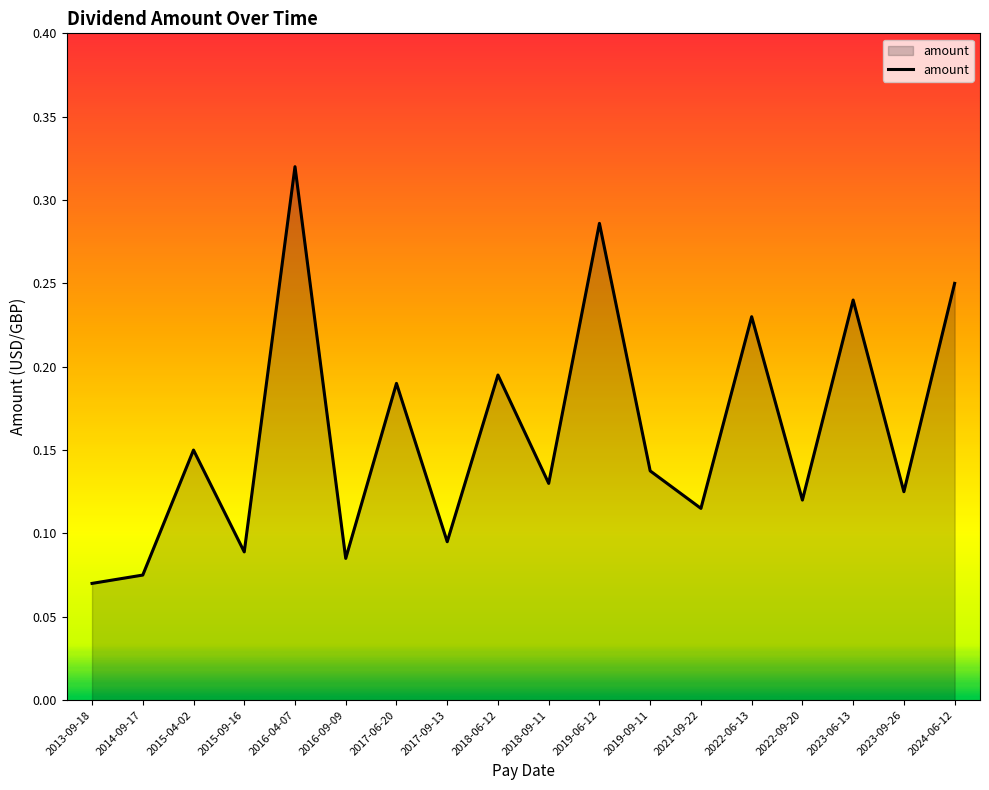

Rank the categories by value from lowest to highest.

2013-09-18, 2014-09-17, 2016-09-09, 2015-09-16, 2017-09-13, 2021-09-22, 2022-09-20, 2023-09-26, 2018-09-11, 2019-09-11, 2015-04-02, 2017-06-20, 2018-06-12, 2022-06-13, 2023-06-13, 2024-06-12, 2019-06-12, 2016-04-07